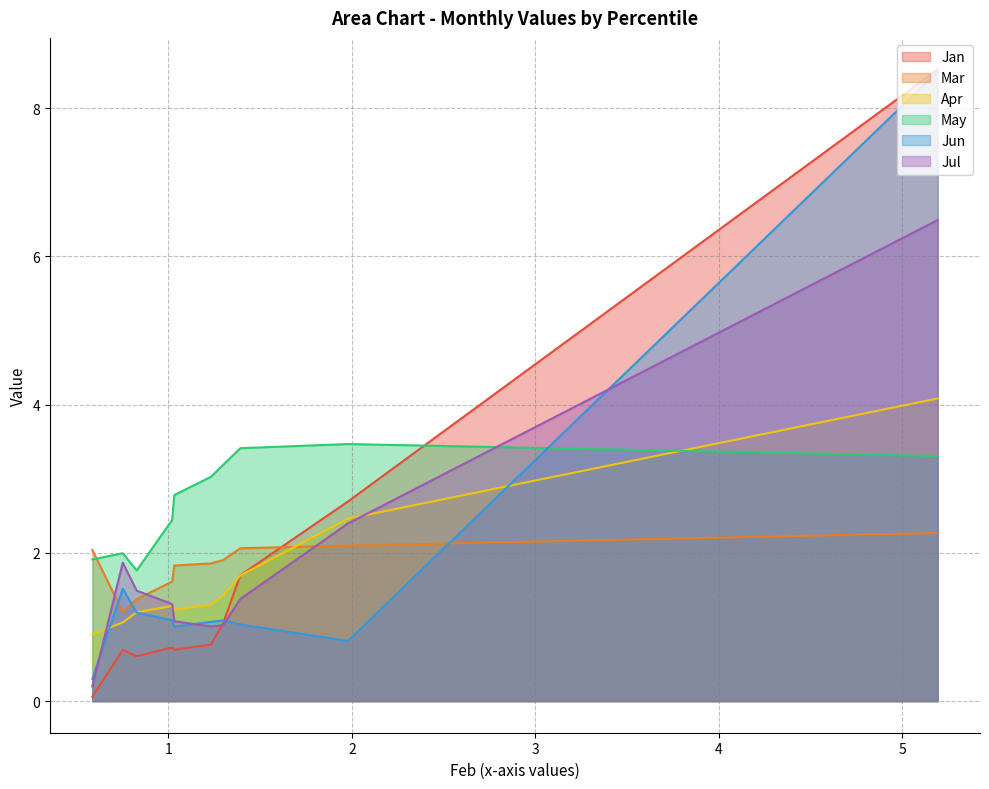

How many times do Jan and Mar cross each other?

1